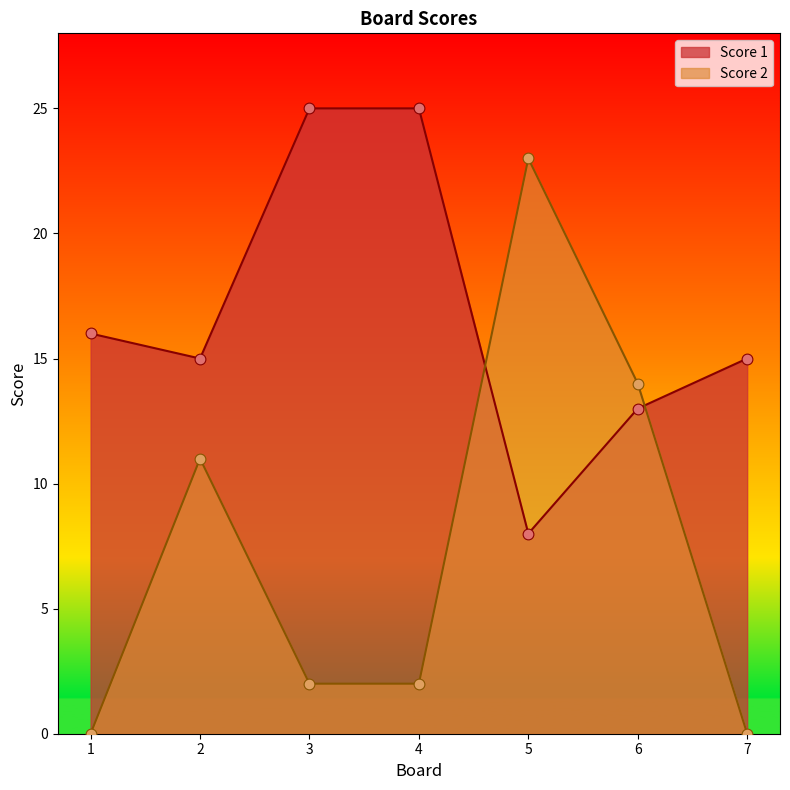

What are all the series names shown in the legend?

Score 1, Score 2